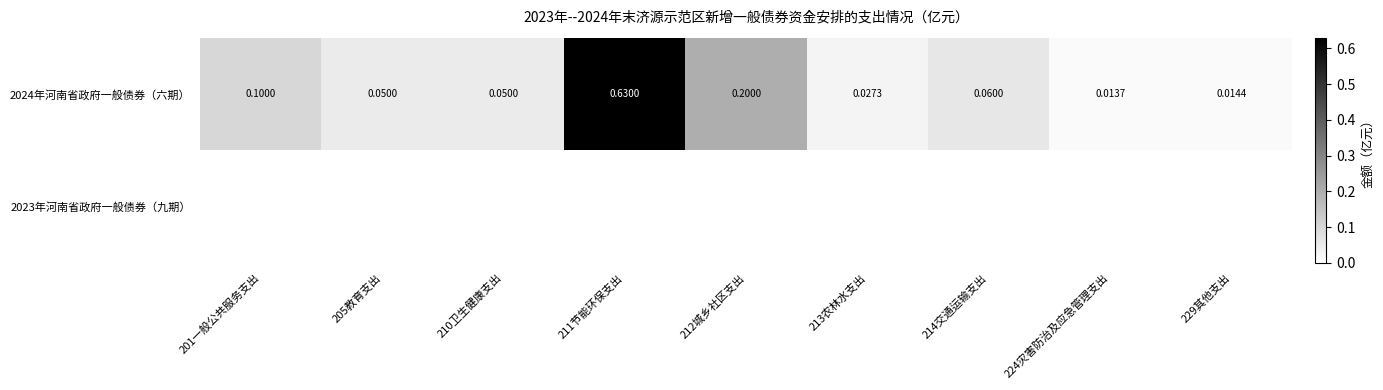

Is the value of 2023年河南省政府一般债券（九期） at 205教育支出 greater than the value of 2024年河南省政府一般债券（六期） at 213农林水支出?

No